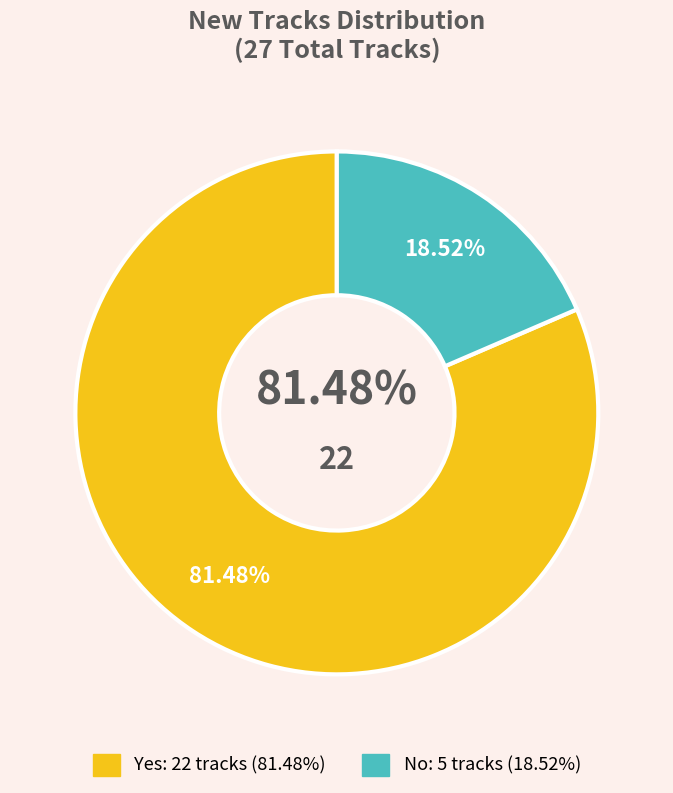

Is the sum of No and Yes greater than half?

Yes